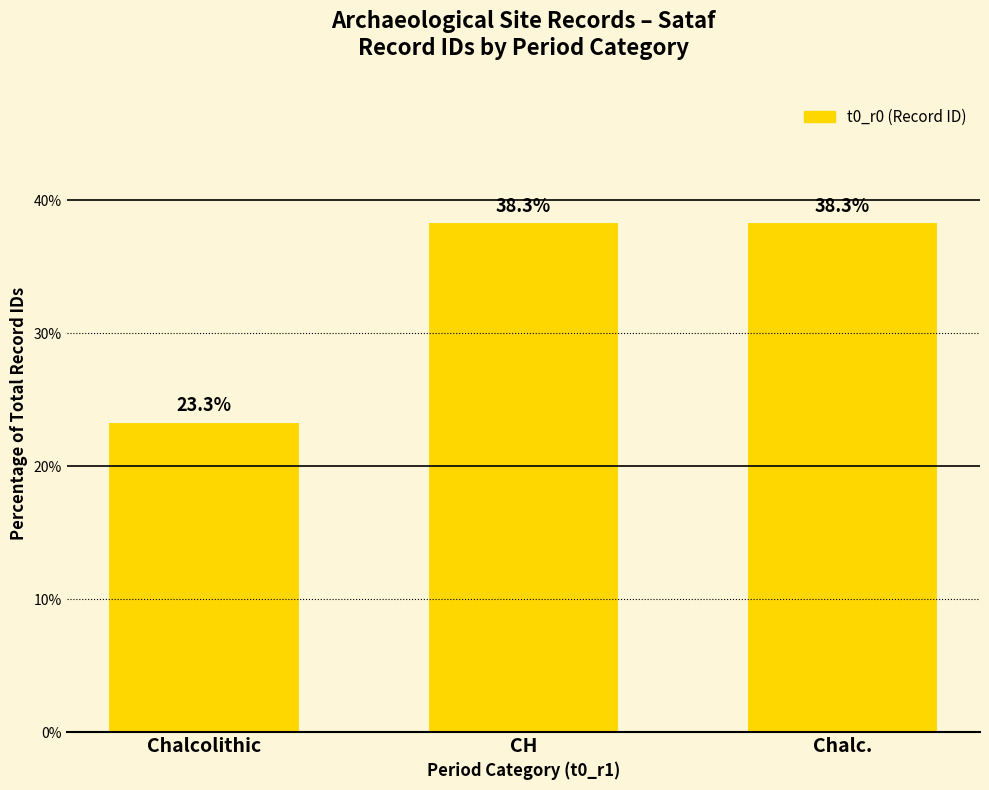

What is the change in value from Chalcolithic to Chalc.?

+15.0